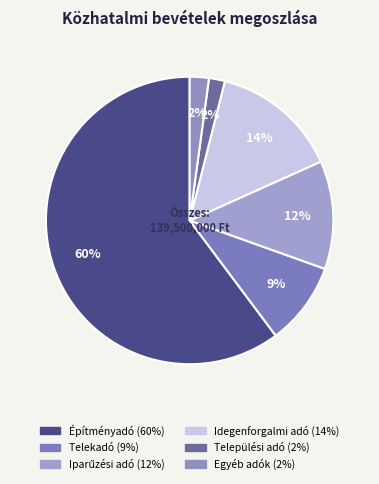

How many slices are in this pie chart?

6